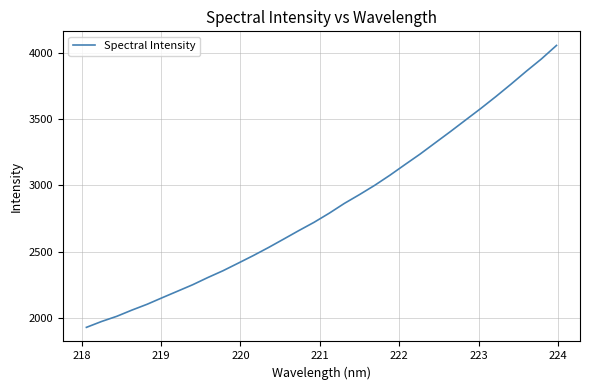

What is the minimum value shown in the chart?

1930.1